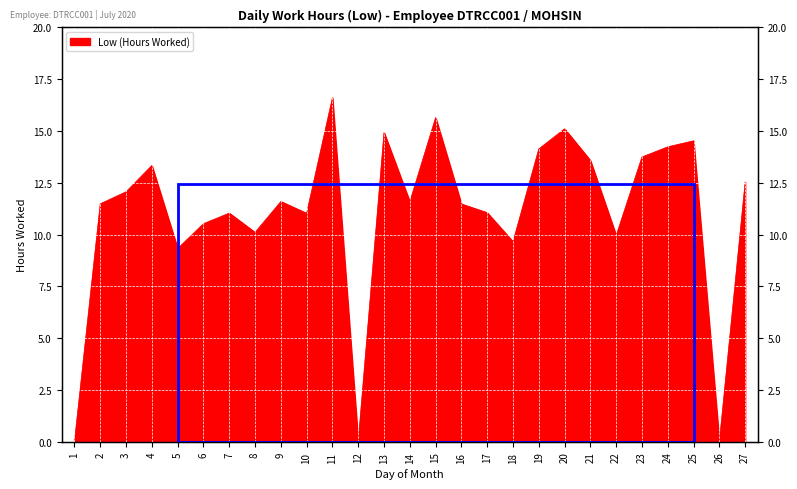

Which category has the lowest value across all series?

1